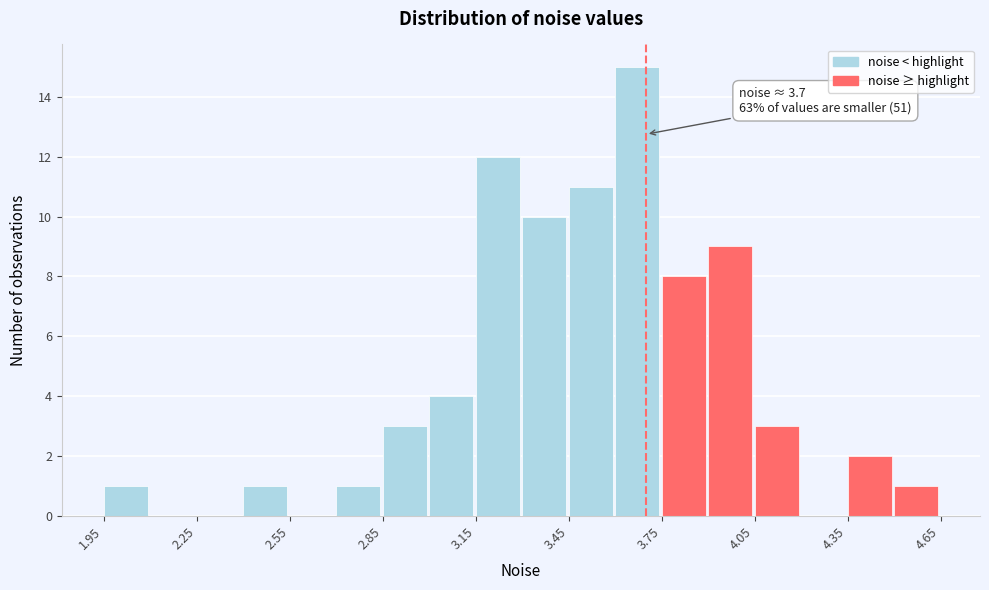

Read against the x-axis, roughly where is the centre of the tallest bar?

3.65